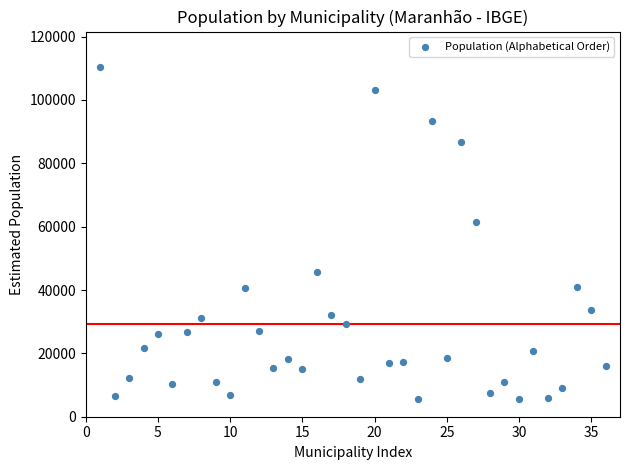

What is the range of Y values (max minus min)?

105019